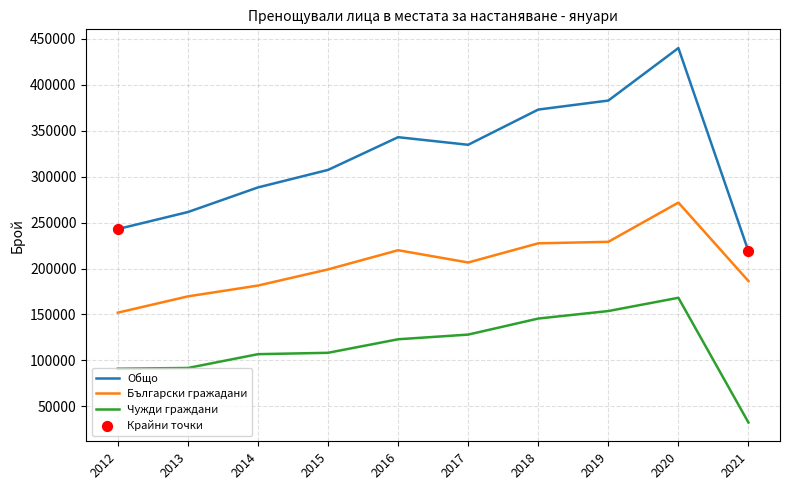

At which category is the sum across all series the highest?

2020